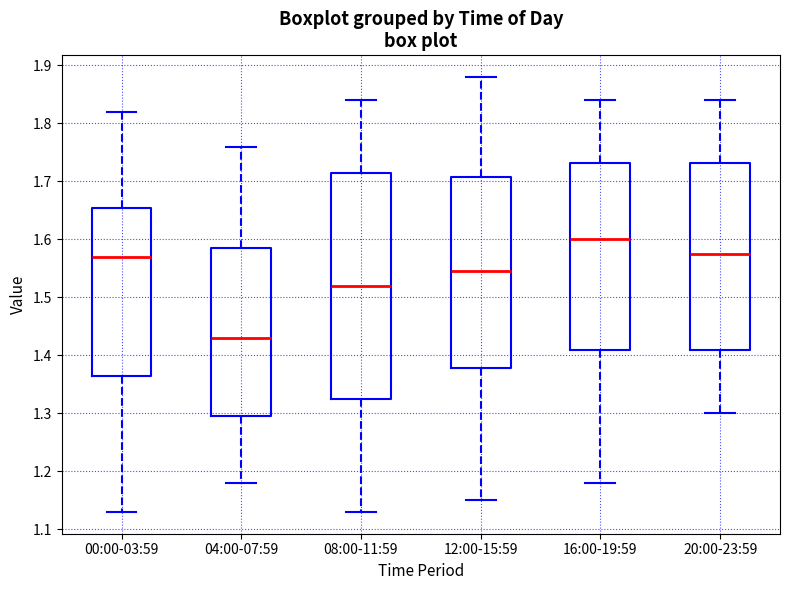

Which box's median line is the lowest?

04:00-07:59